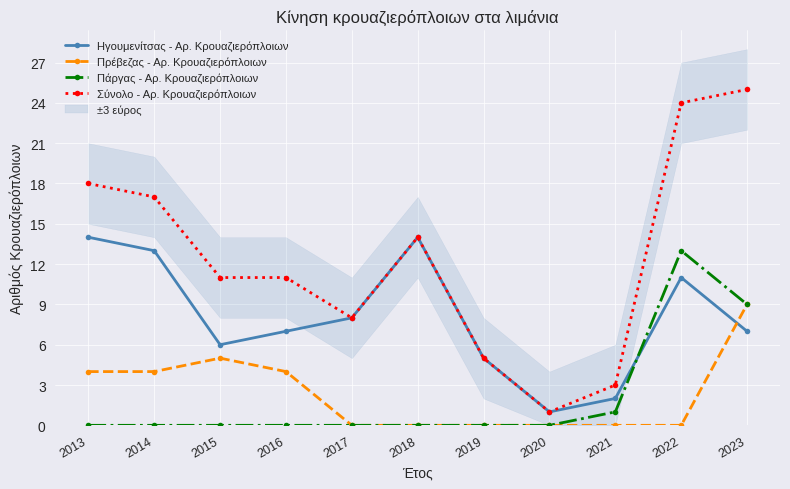

Rank the series at 2014 from highest to lowest value.

Σύνολο - Αρ. Κρουαζιερόπλοιων, Ηγουμενίτσας - Αρ. Κρουαζιερόπλοιων, Πρέβεζας - Αρ. Κρουαζιερόπλοιων, Πάργας - Αρ. Κρουαζιερόπλοιων